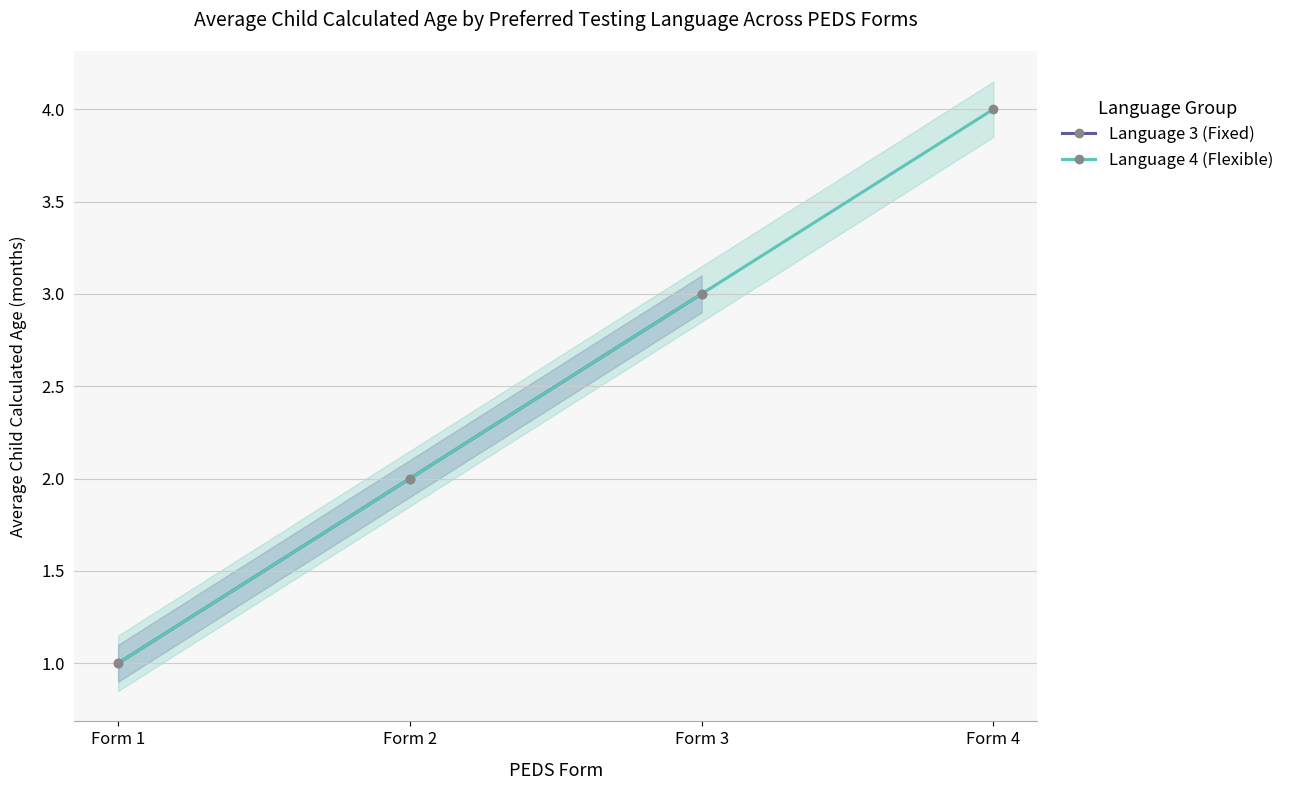

Rank the categories by Language 3 (Fixed) value from lowest to highest.

Form 1, Form 2, Form 3